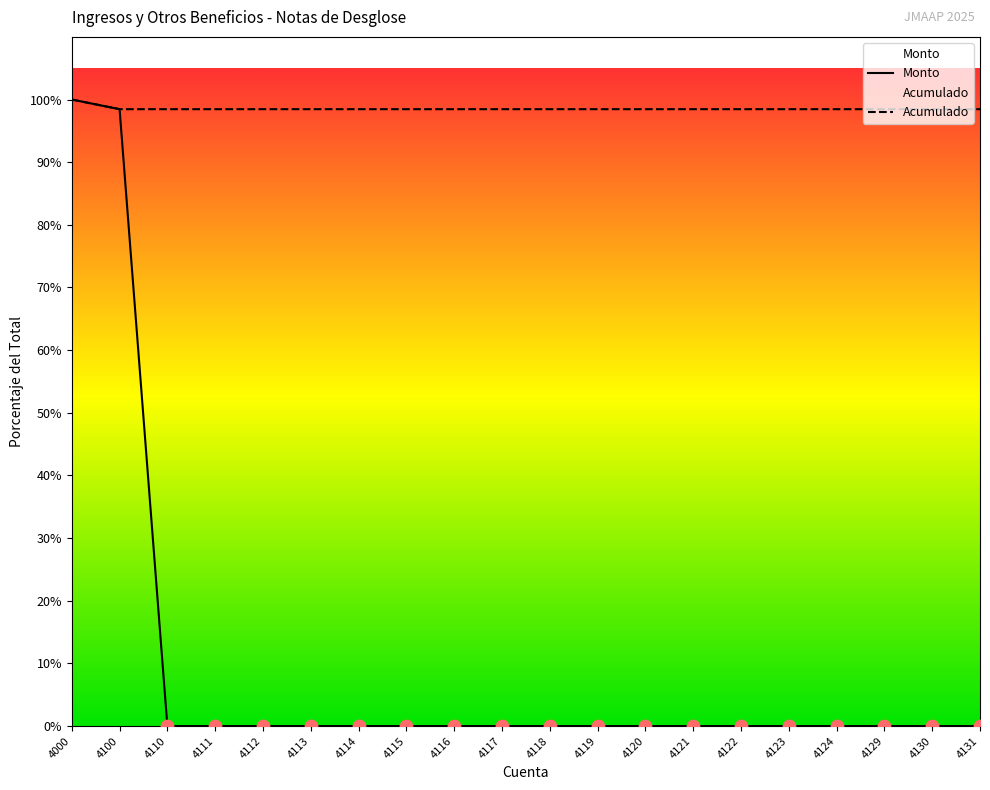

Which series has the largest total across all categories?

Acumulado